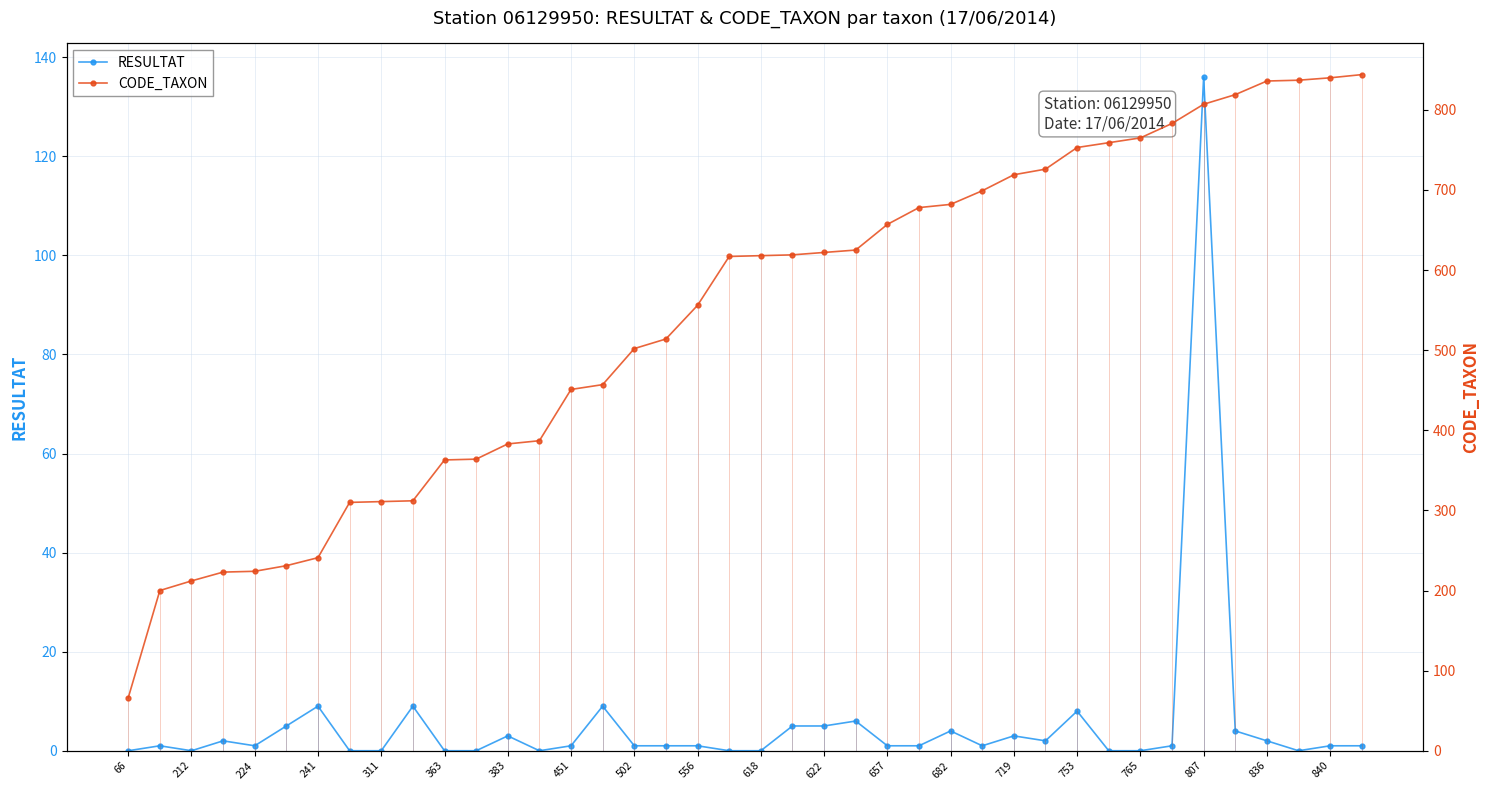

At which label does RESULTAT reach its peak?

807